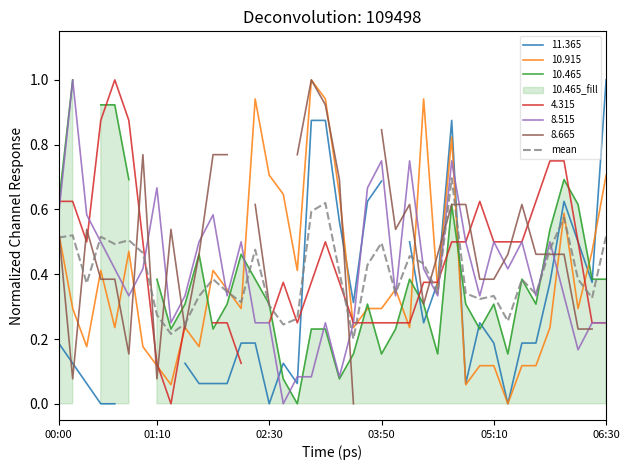

True or false: 10.915 and 8.515 intersect in this chart.

True